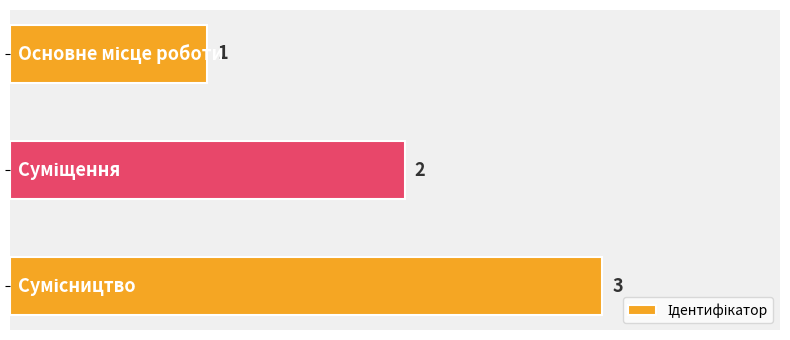

How many data points are less than 2?

1